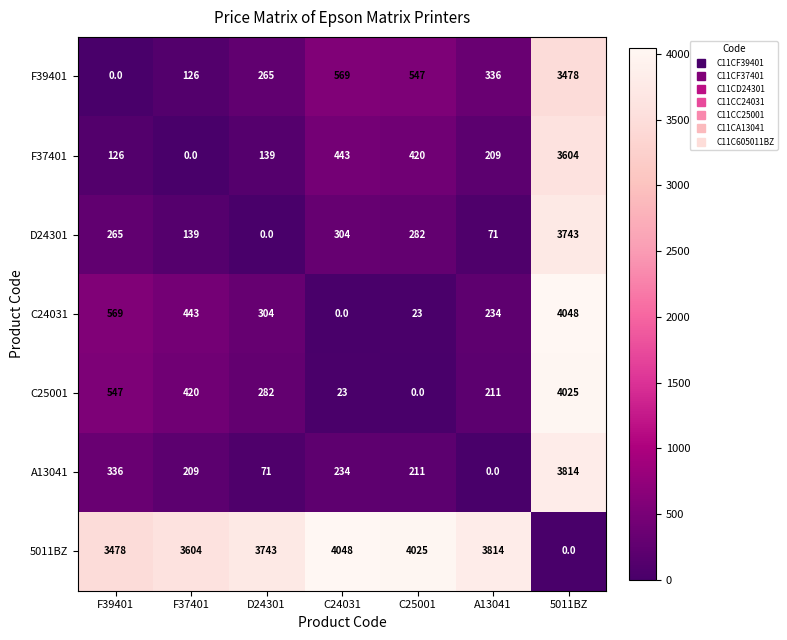

Is the value of F37401 at 5011BZ greater than the value of C24031 at F39401?

Yes